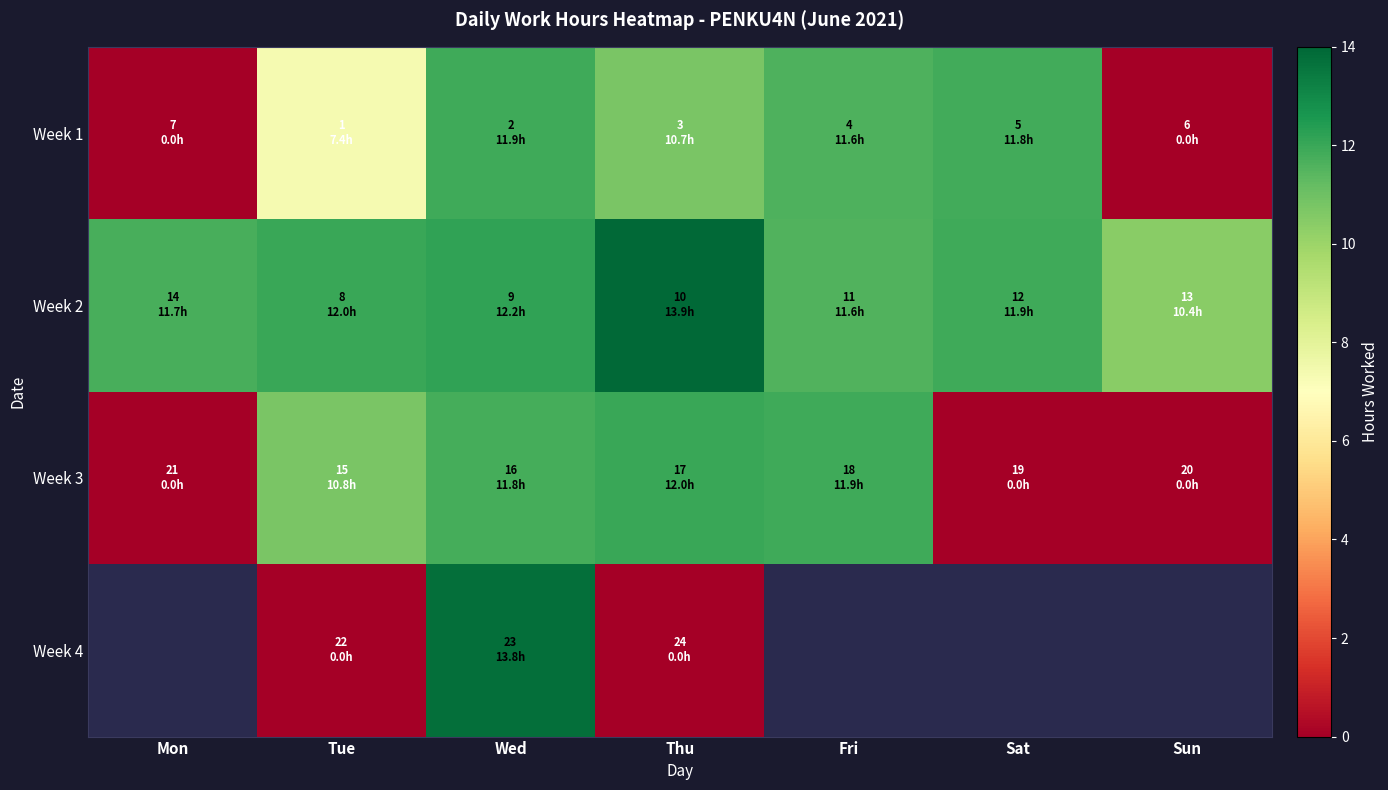

What is the sum of all Week 3 values?

46.5